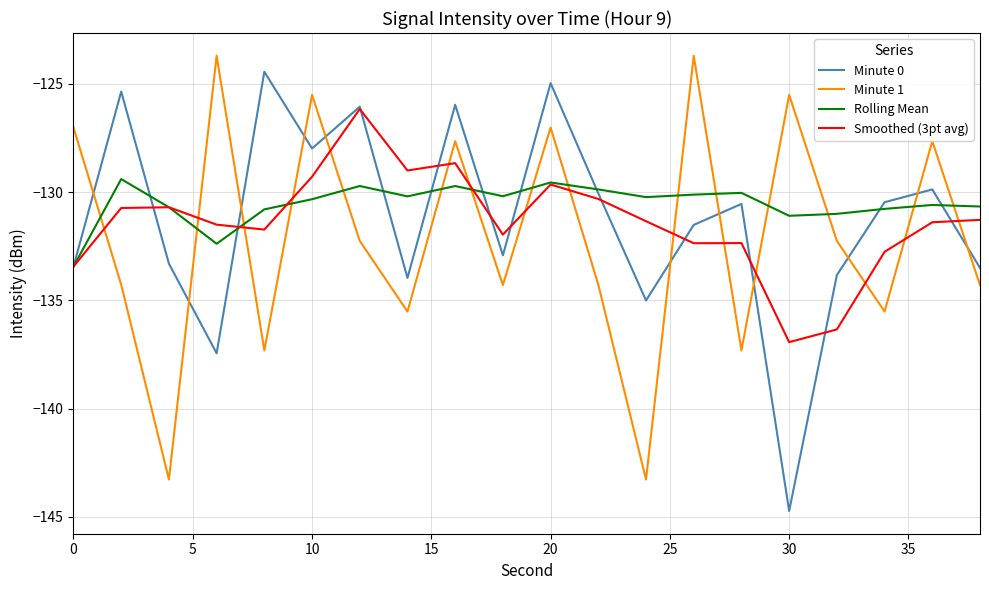

What is the difference between the second highest and second lowest values in the Minute 0 series?

12.5